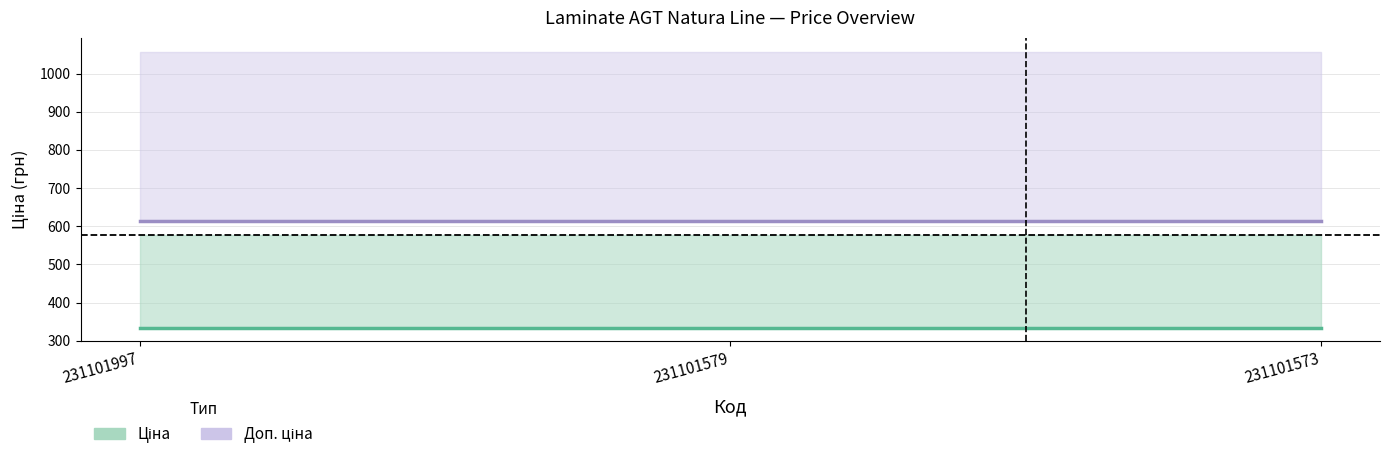

Does the chart have visible grid lines?

Yes